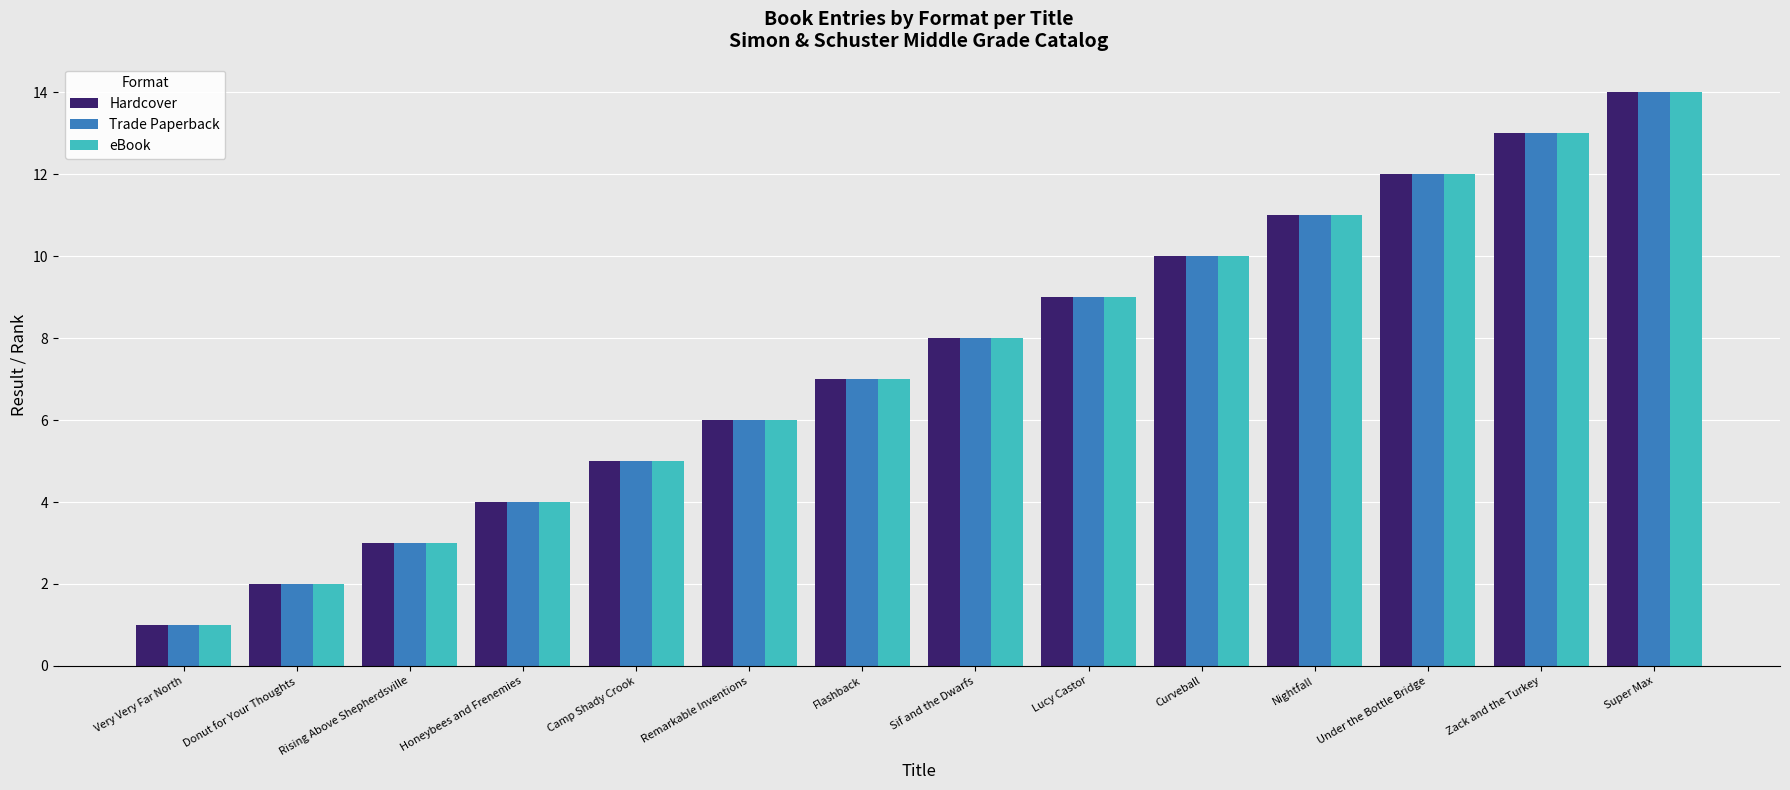

Does the chart contain any negative values?

No